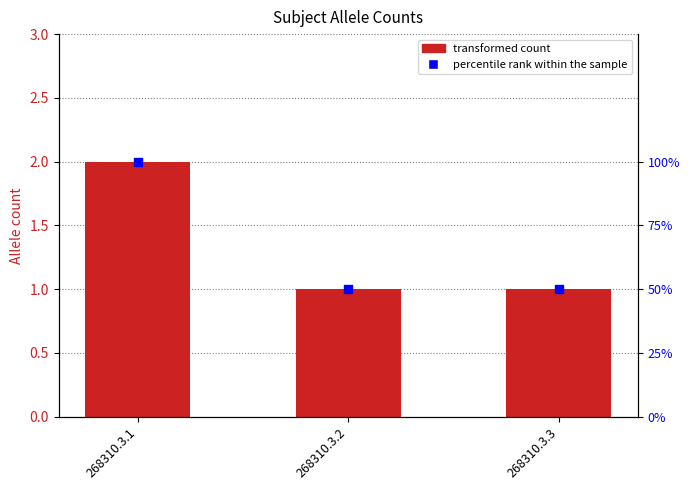

Which series contains the highest Y value?

percentile rank within the sample